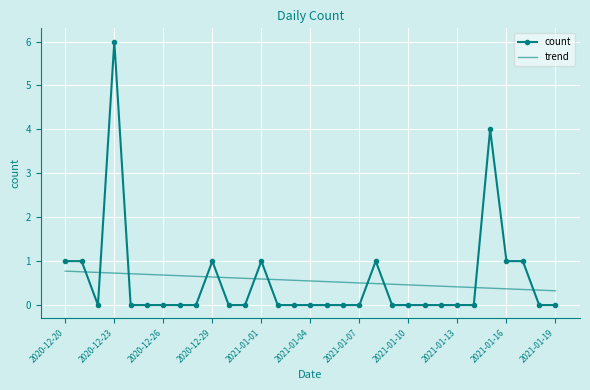

What is the difference between the maximum and minimum values in the count series?

6.0